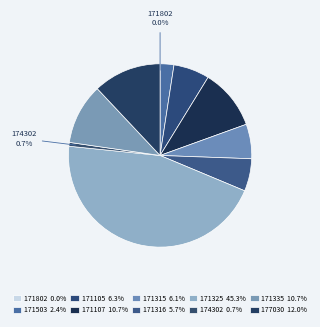

Does 171503 represent more than half of the total?

No